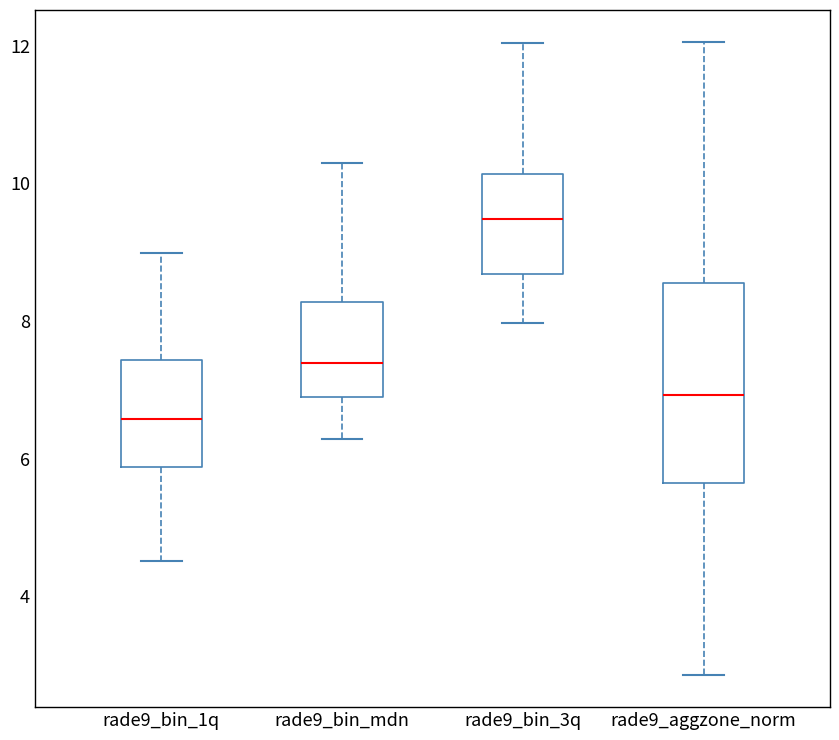

Comparing the boxes themselves (not the whiskers), which one is the tallest?

rade9_aggzone_norm